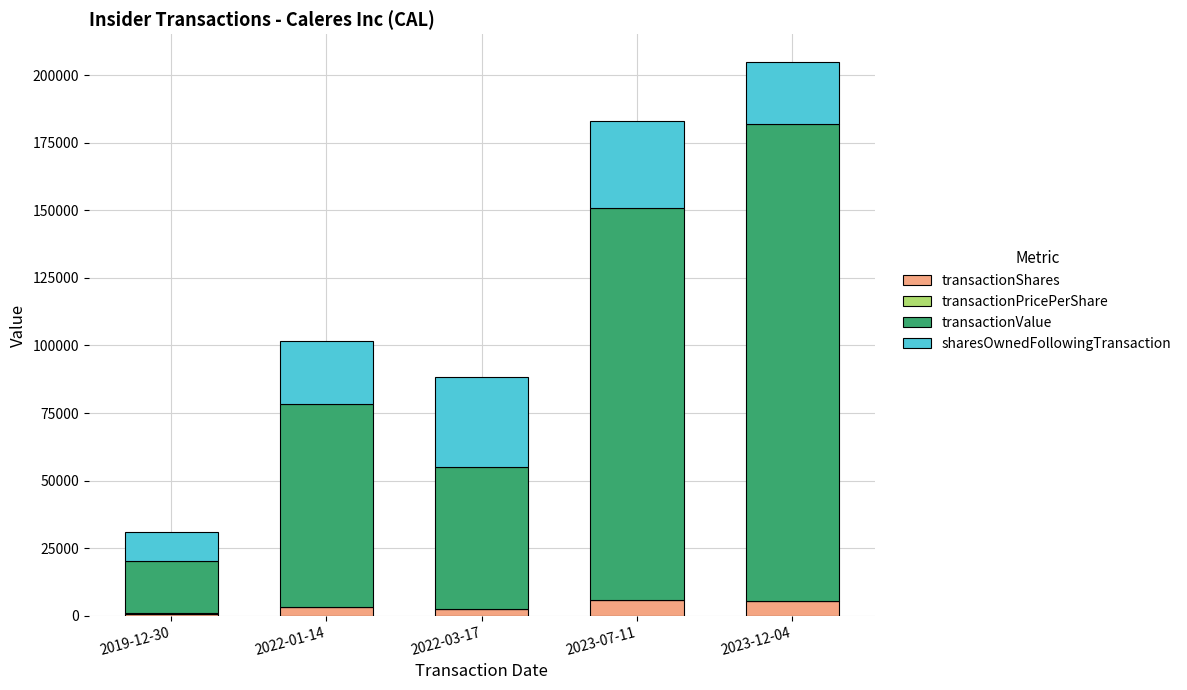

What is the maximum value for transactionShares?

5800.0